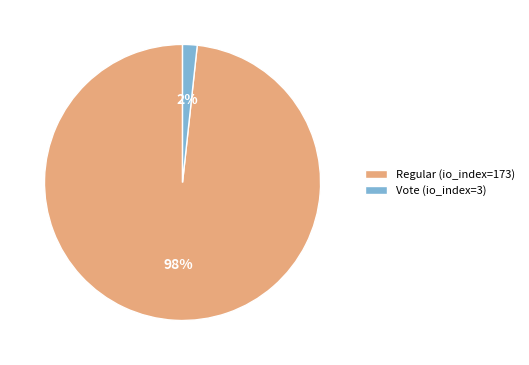

What percentage is the Regular (io_index=173) slice, to the nearest percent?

98%